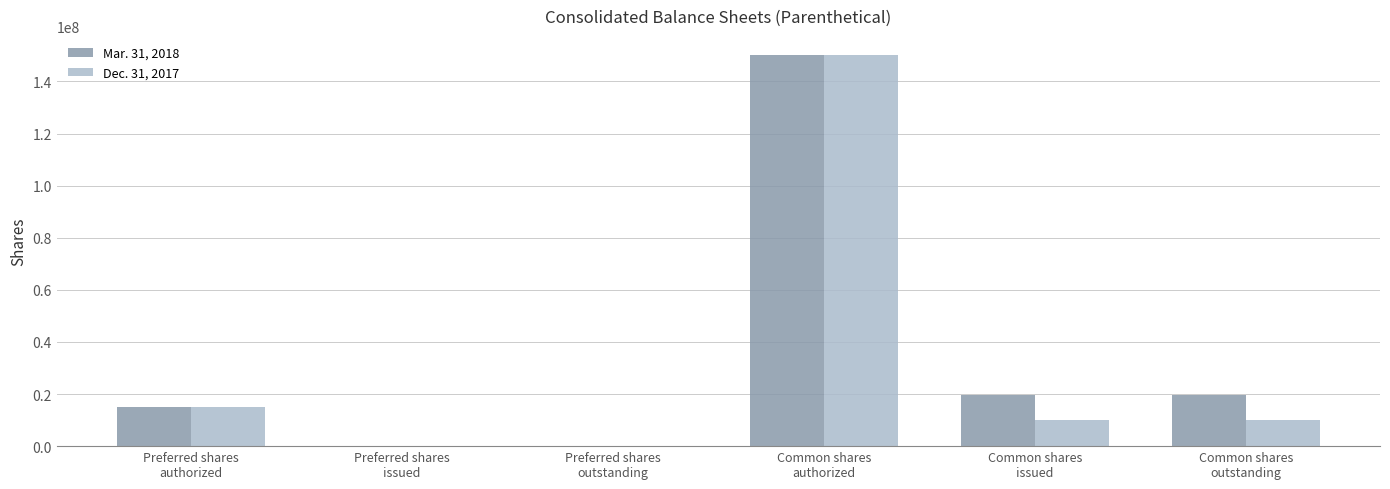

How many groups of bars are there?

6